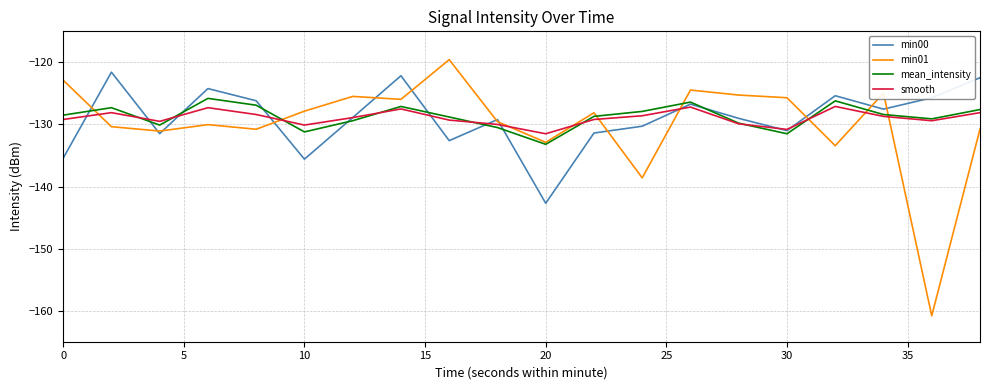

How many lines are shown in the chart?

4